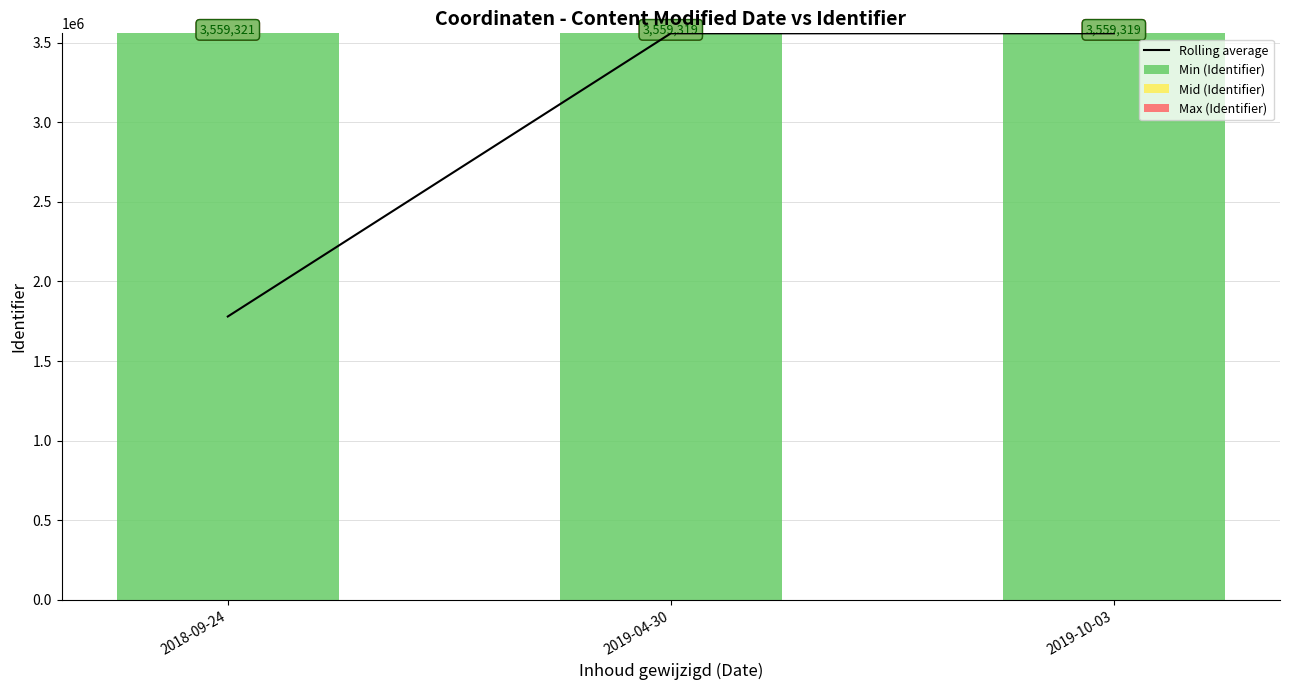

What is the difference between the Mid (Identifier) values at 2018-09-24 and 2019-10-03?

2.0